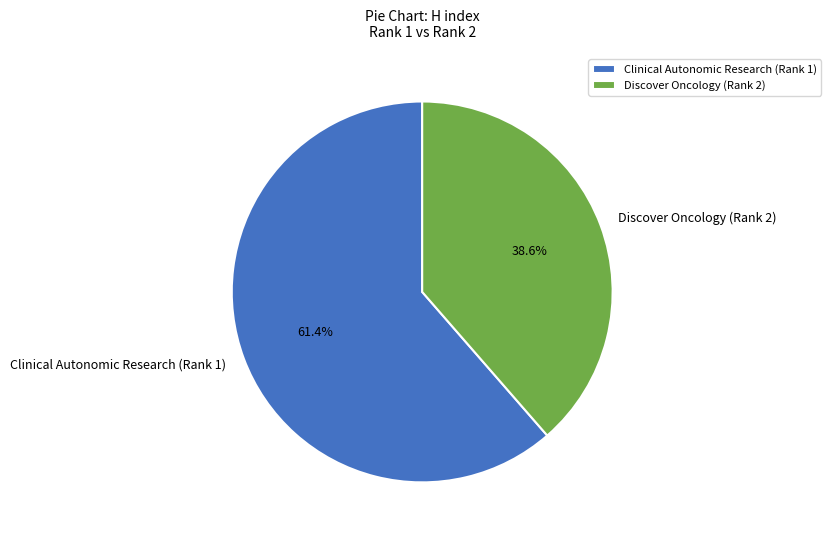

Do Discover Oncology (Rank 2) and Clinical Autonomic Research (Rank 1) together represent more than half of the pie?

Yes